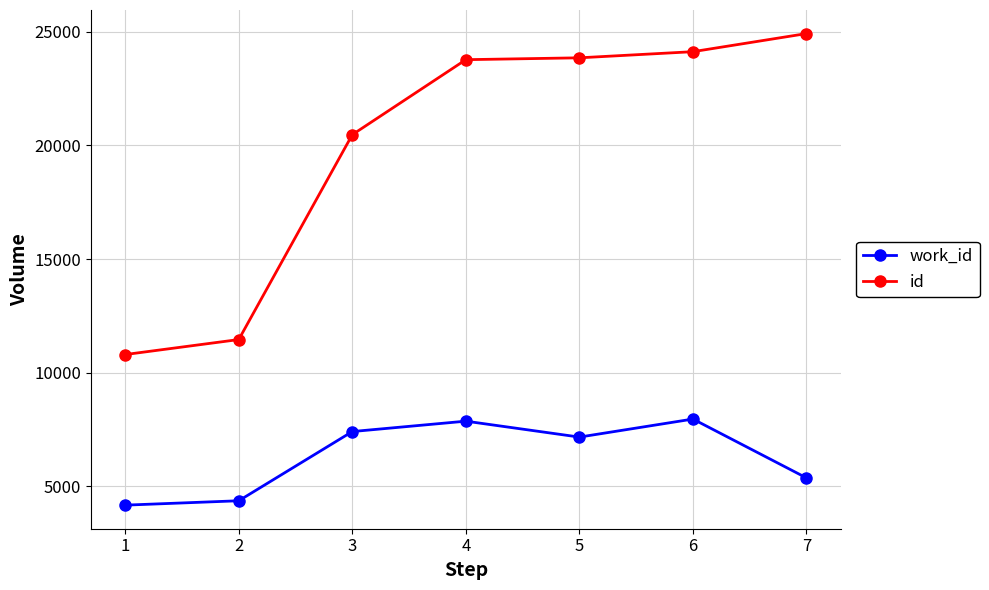

What is the total value across all series at 3?

27883